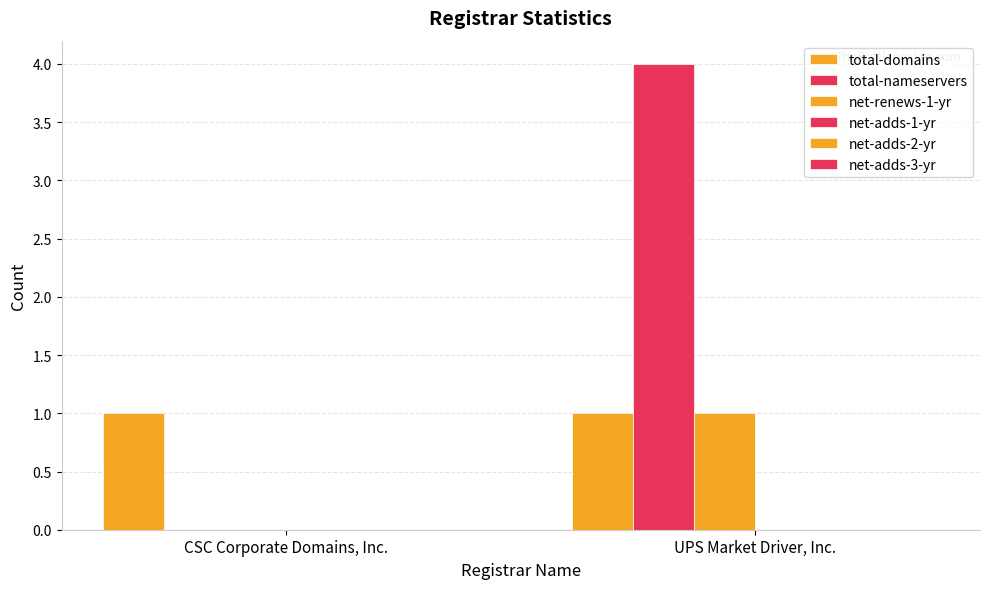

Are the bars grouped side by side (vs. stacked)?

Yes